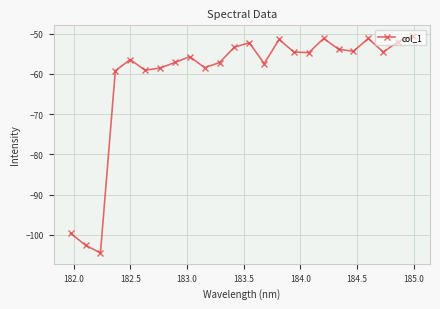

How many interior local peaks (higher than both neighbors) does the data have?

6